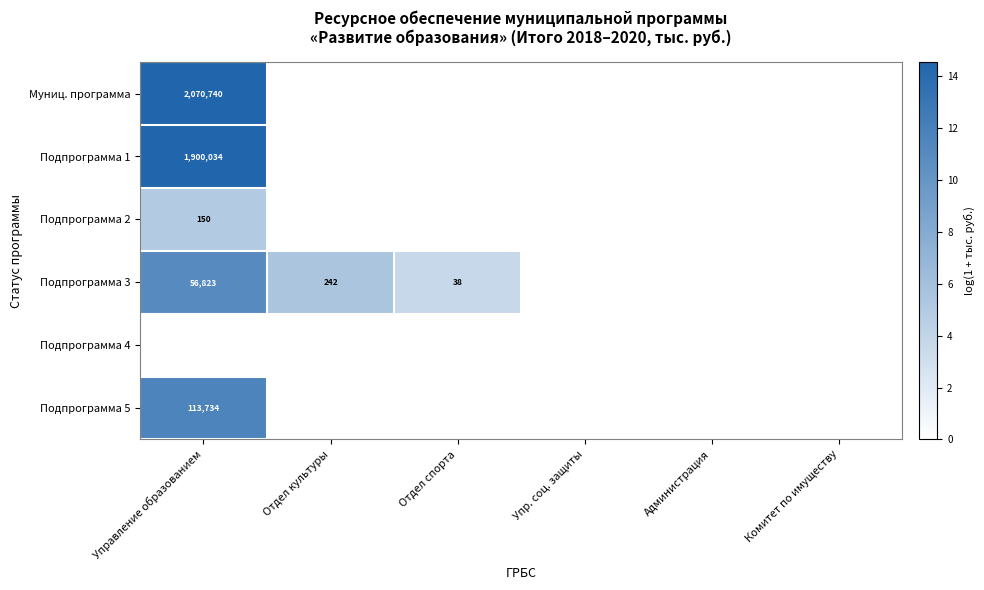

The value of Муниц. программа at Управление образованием is 2070740. True or false?

True